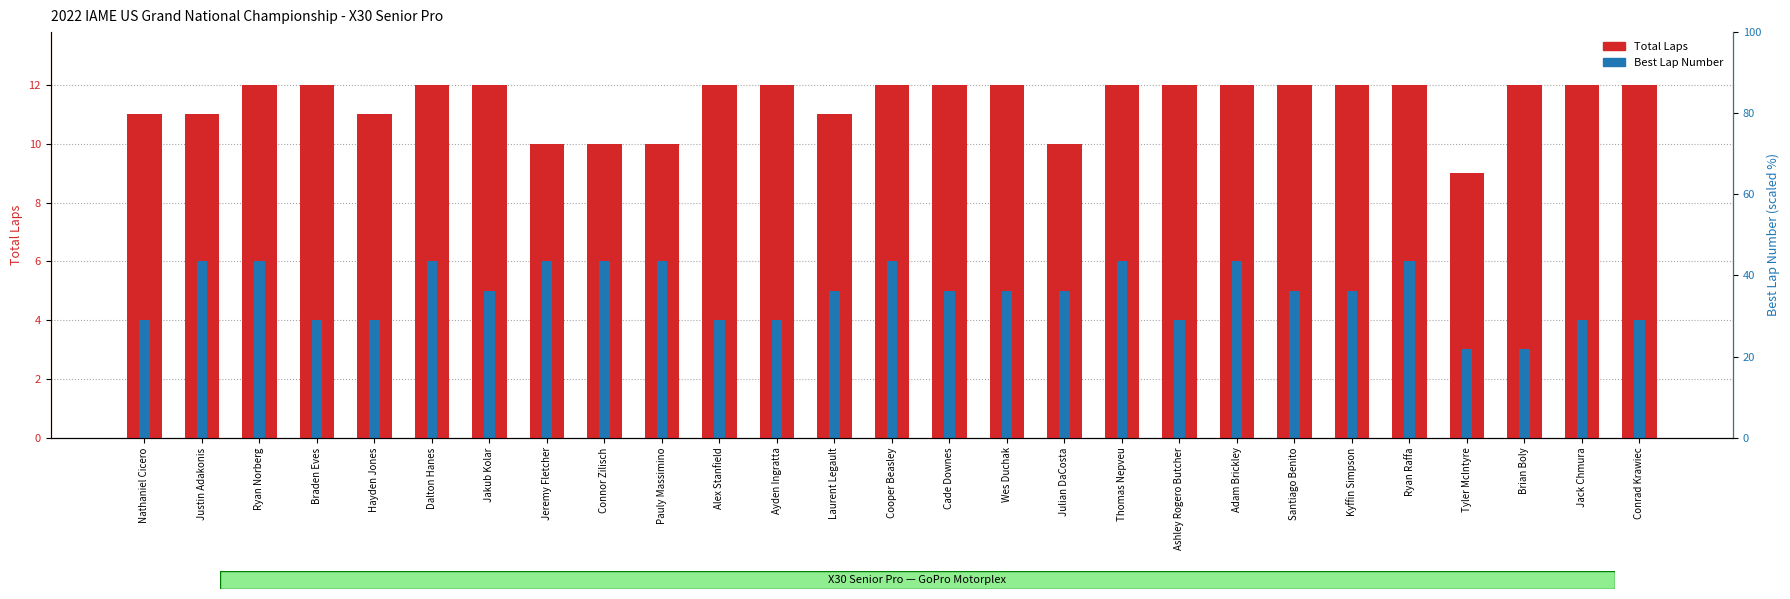

List the series in order of their overall mean, lowest first.

Best Lap Number, Total Laps